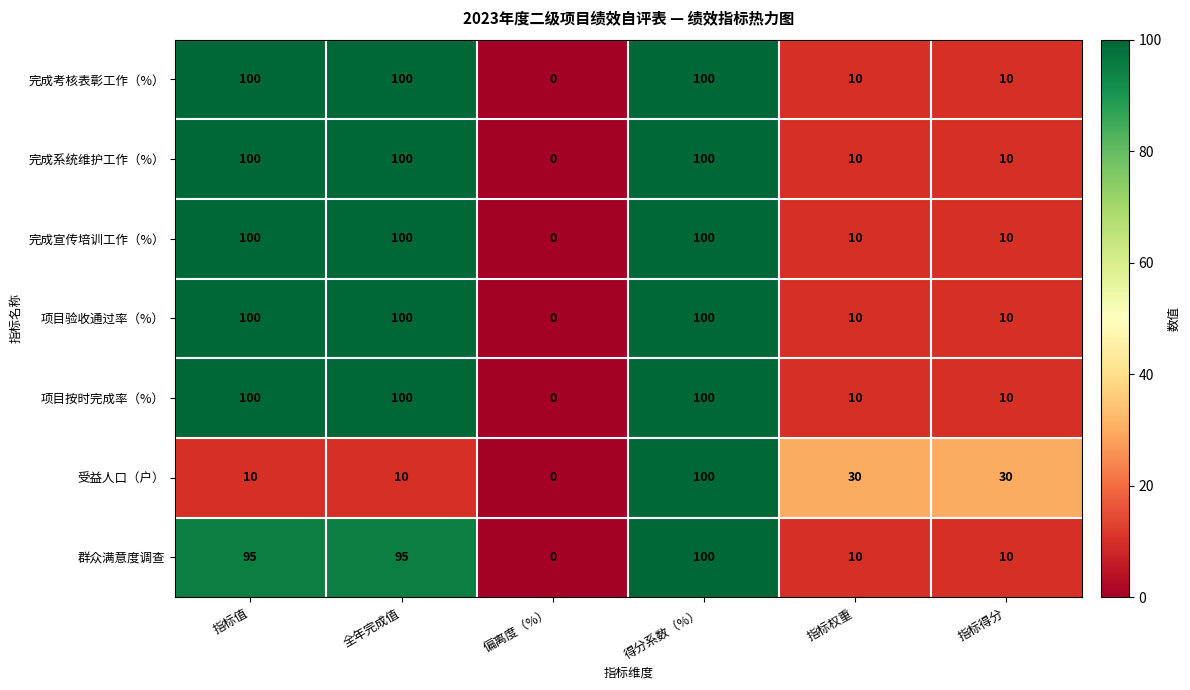

Read the 受益人口（户） value at 全年完成值, to the nearest 10.

10